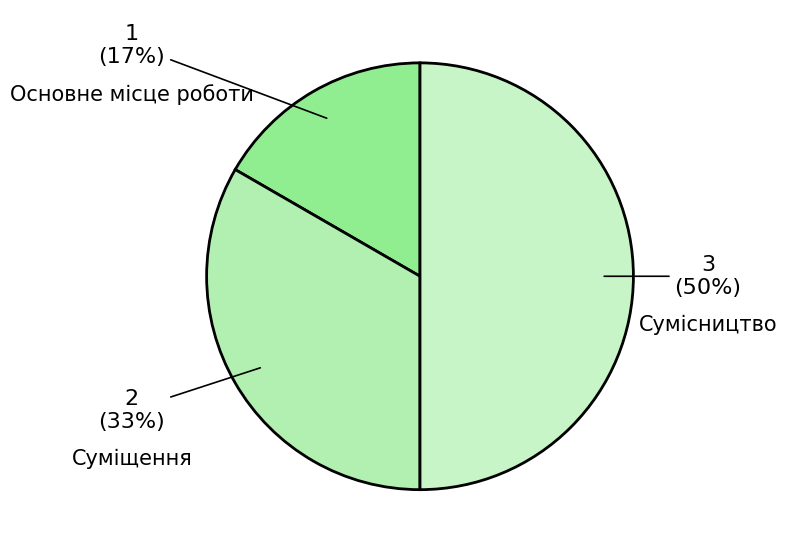

To the nearest percent, what percentage of the pie is Суміщення?

33%